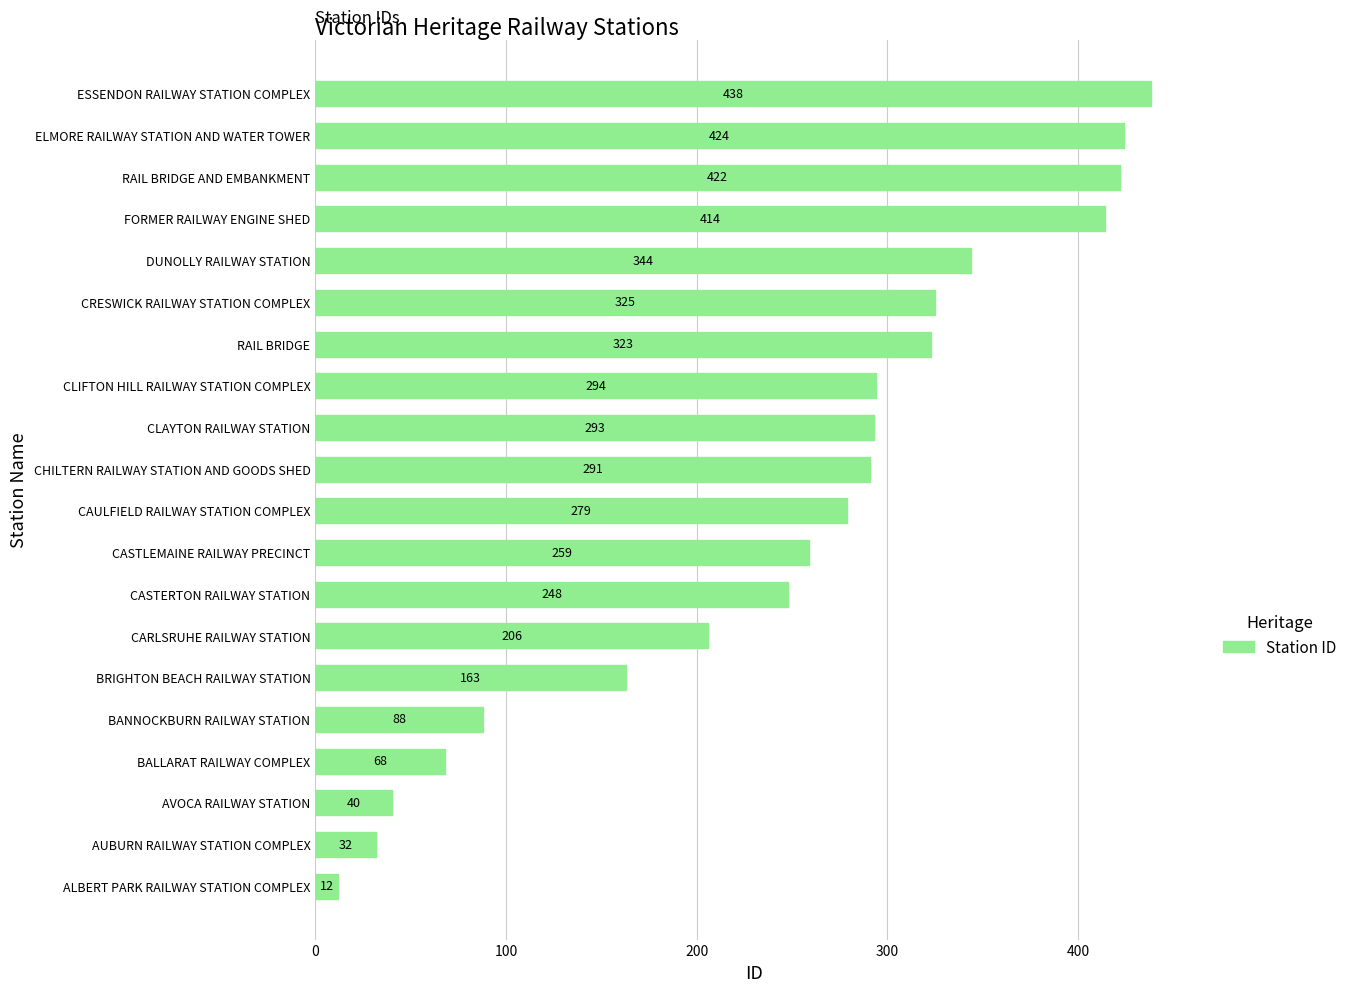

Reading bottom to top, extract all data points from this chart.

12	32	40	68	88	163	206	248	259	279	291	293	294	323	325	344	414	422	424	438